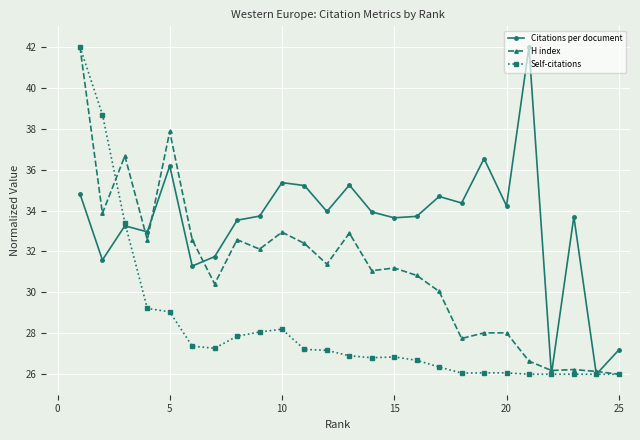

Rank the series by their average value, from highest to lowest.

Citations per document, H index, Self-citations